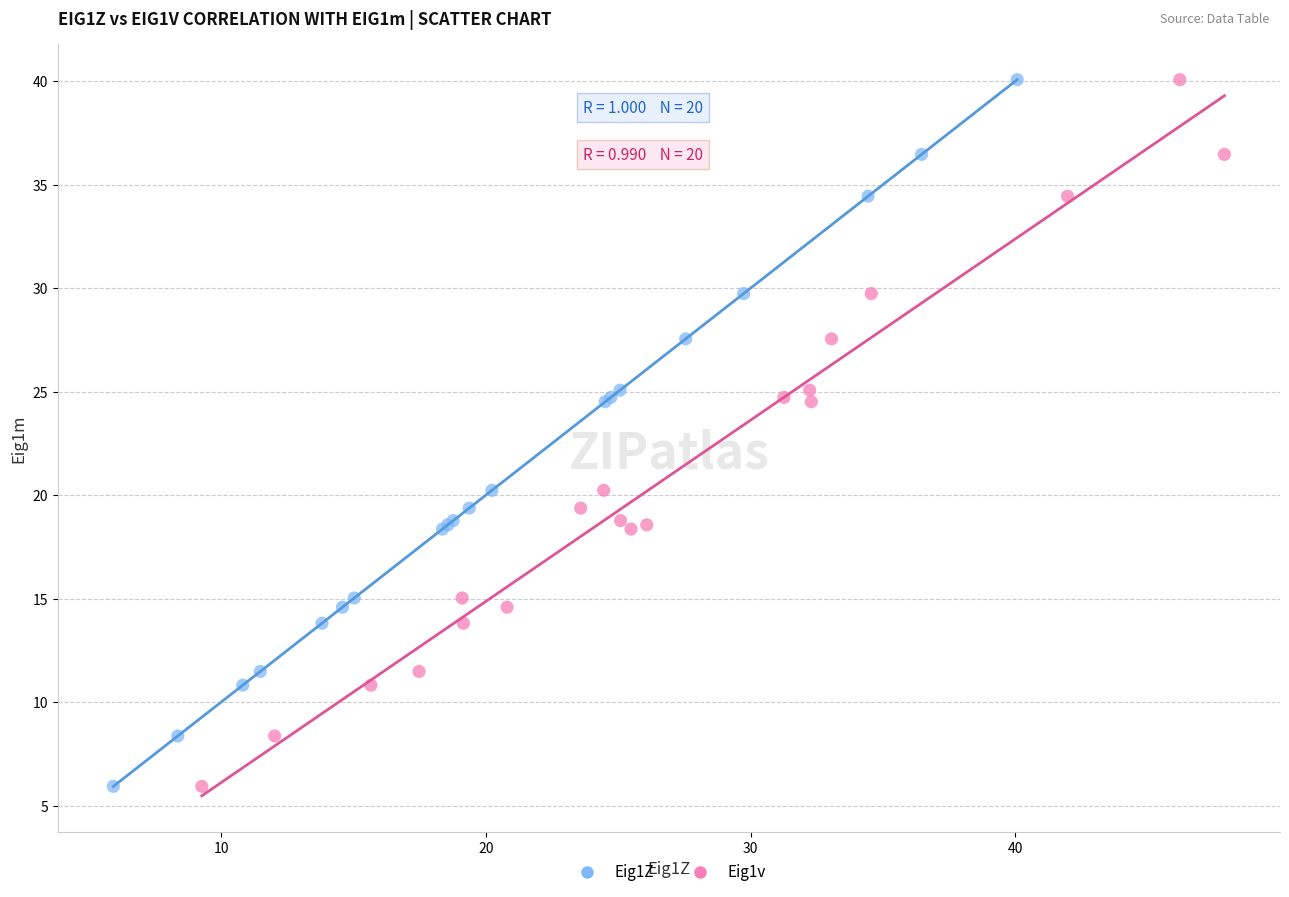

What are all the series names shown in the legend?

Eig1Z, Eig1v